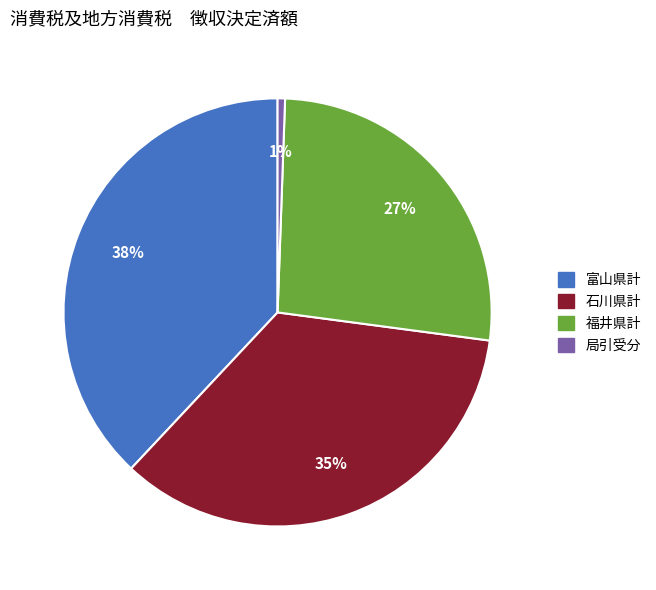

To the nearest percent, what is the average slice percentage?

25%